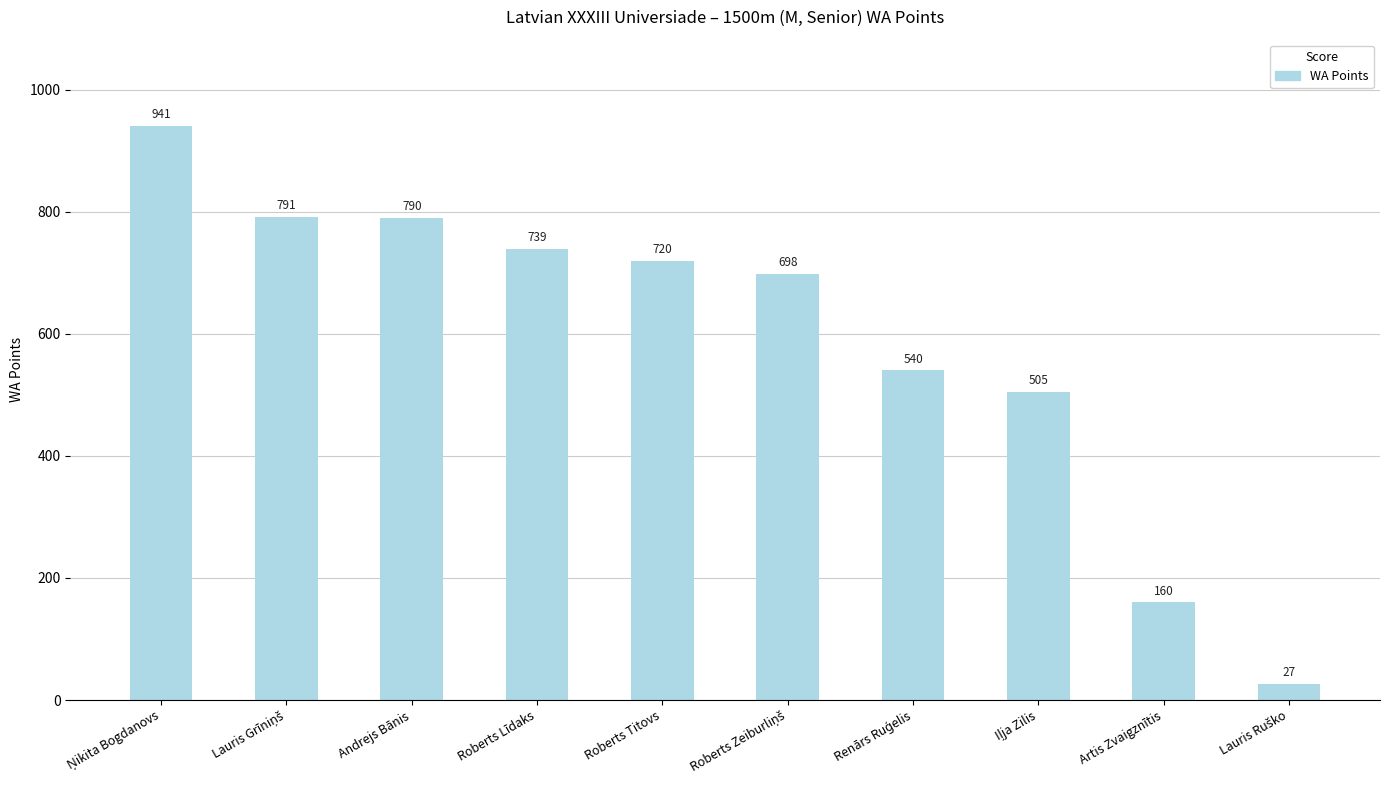

Approximately how many times larger is the value at Andrejs Bānis compared to Roberts Līdaks?

1.1